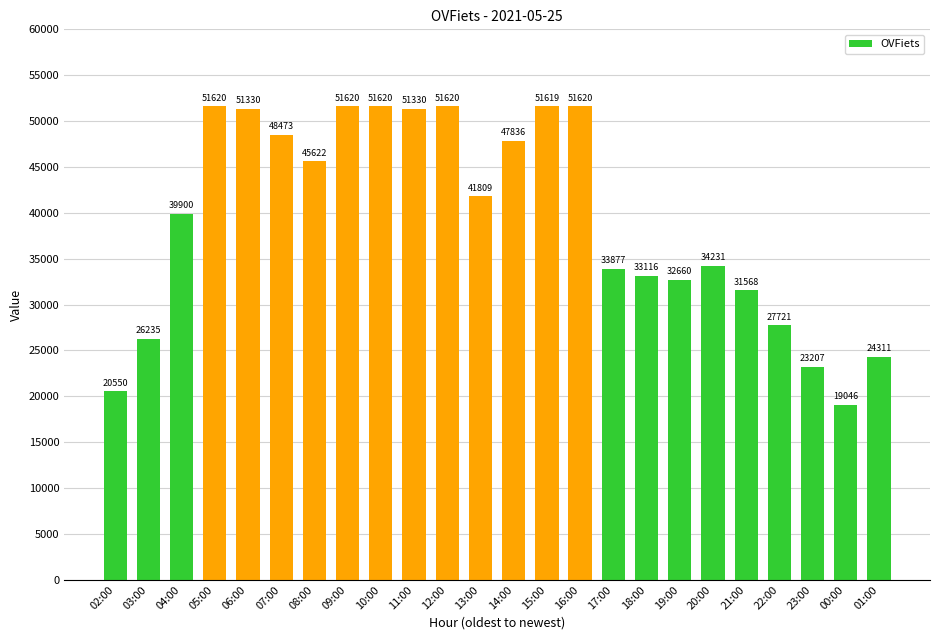

Which has a higher value, 20:00 or 05:00?

05:00